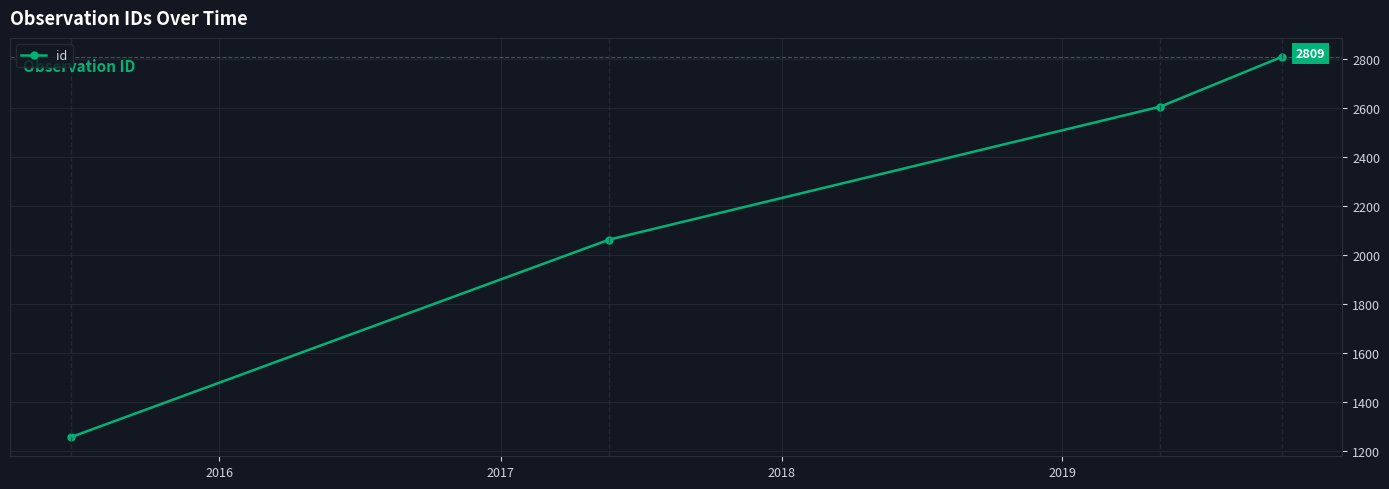

True or false: there are more than 0 points higher than both neighbors.

False